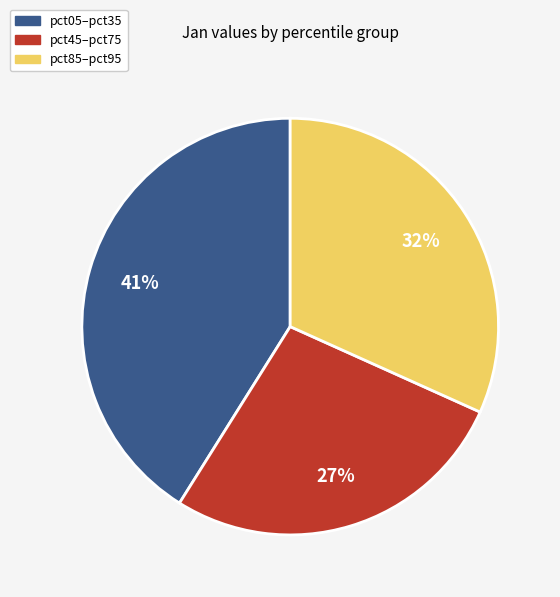

To the nearest percent, what is the average slice percentage?

33%